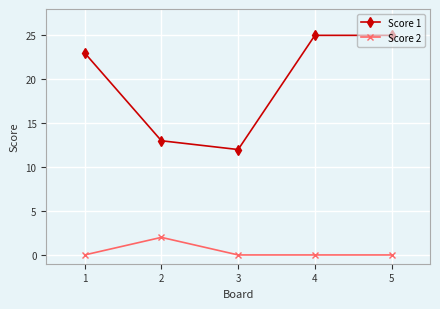

In Score 1, how many points are lower than both neighbors (excluding endpoints)?

1